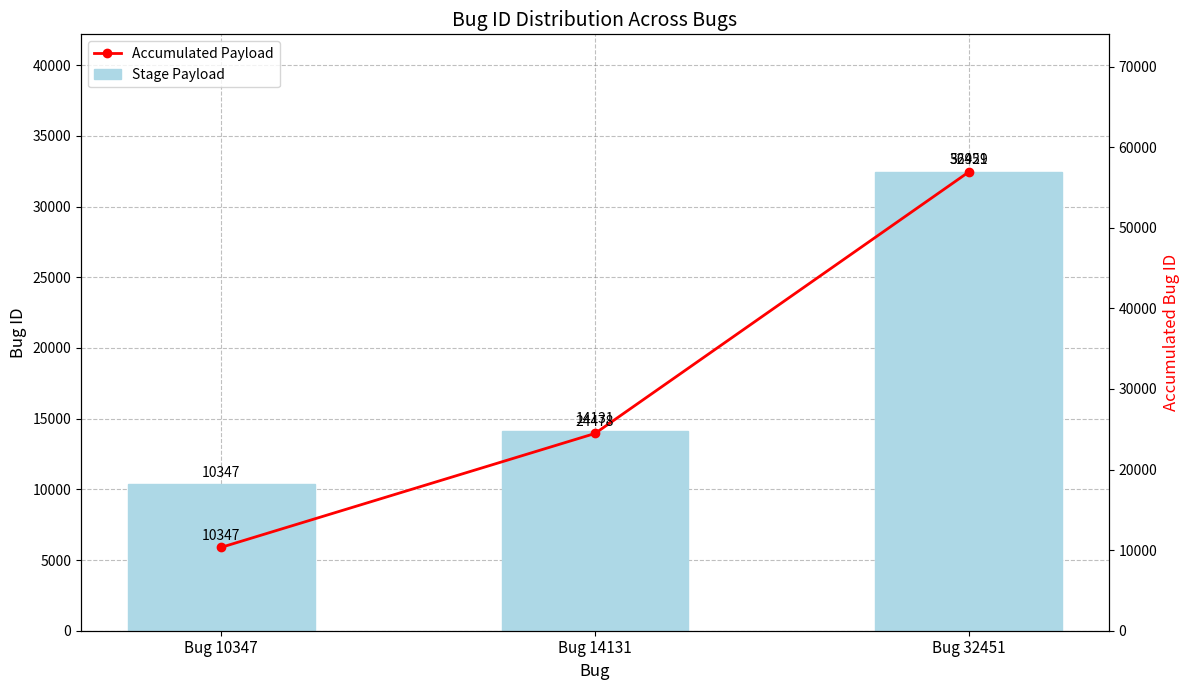

What is the spread (max minus min) of values at Bug 32451?

24478